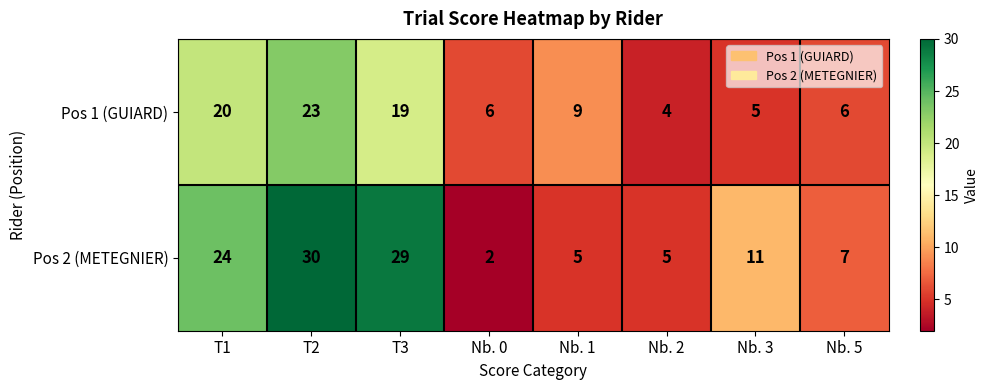

At how many categories does at least one series exceed 16?

3